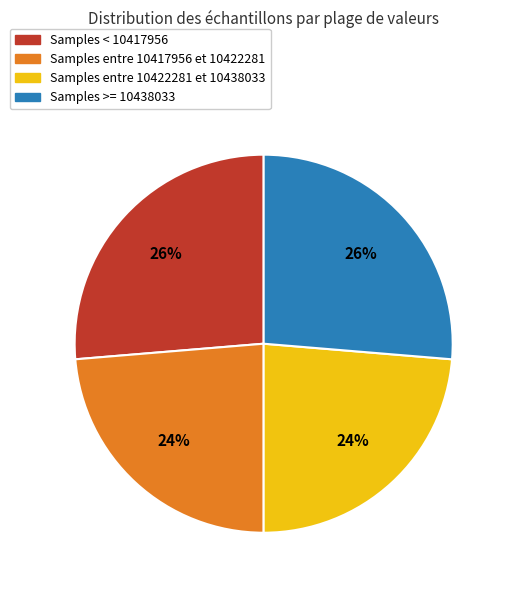

Combined, do Samples entre 10422281 et 10438033 and Samples entre 10417956 et 10422281 account for over 50%?

No